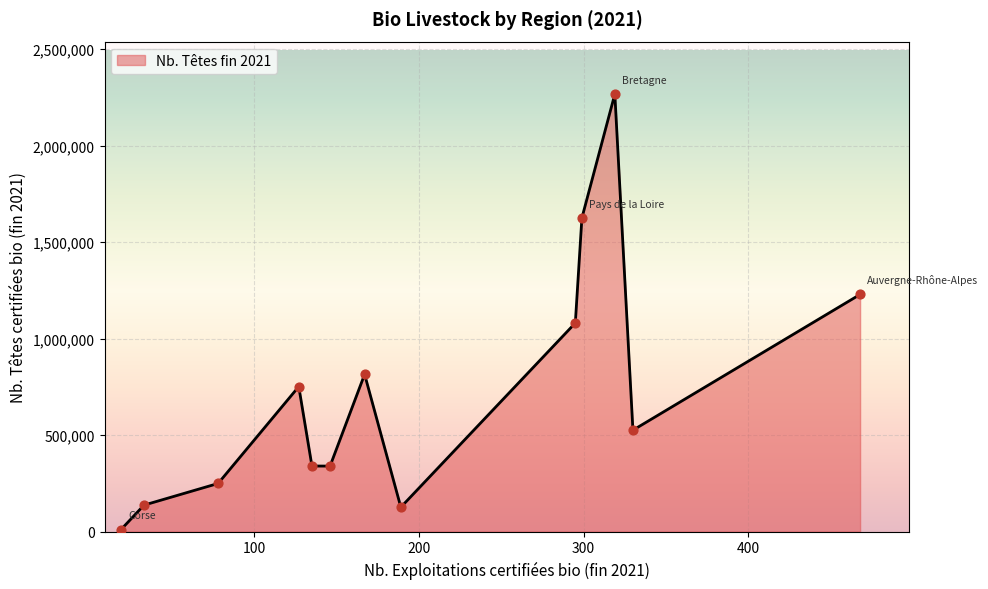

What is the maximum value shown in the chart?

2266673